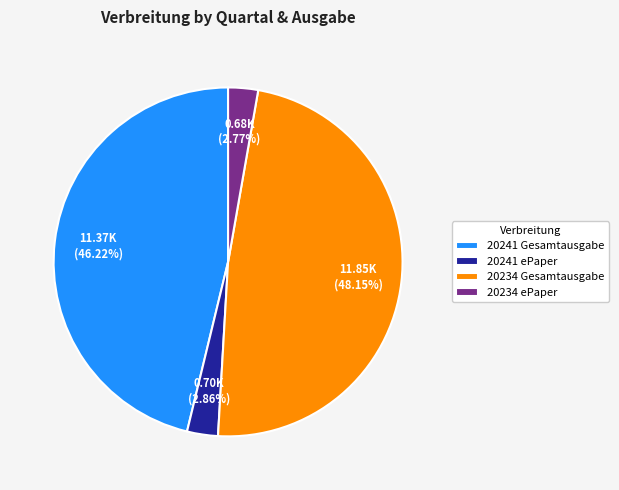

Combined, what portion of the pie is 20234 Gesamtausgabe and 20234 ePaper?

50.9%